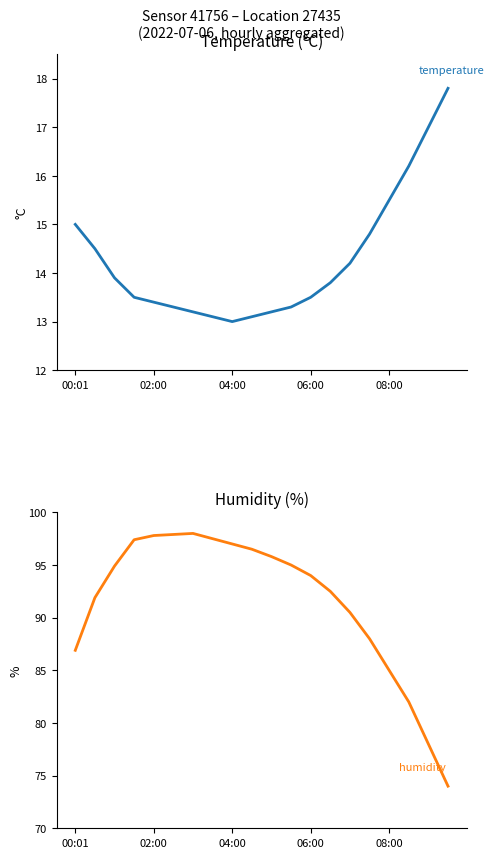

What is the maximum value shown in the chart?

98.0